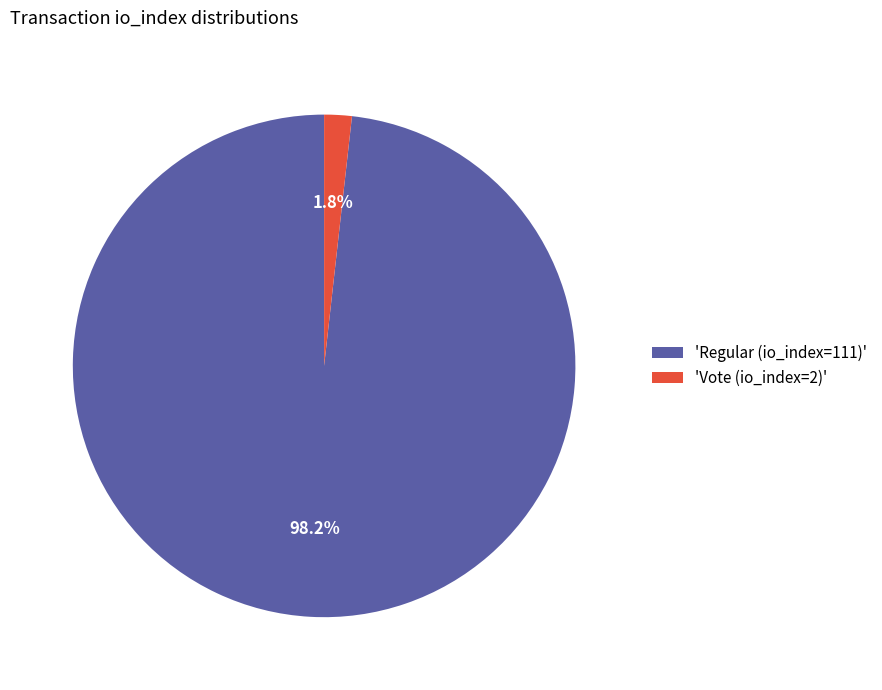

Which category accounts for the majority?

'Regular (io_index=111)'